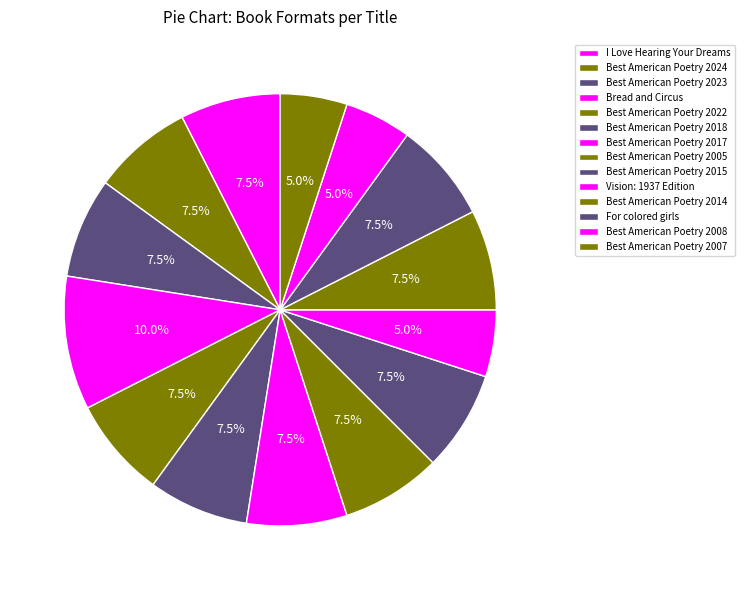

Count the number of slices in the pie.

14